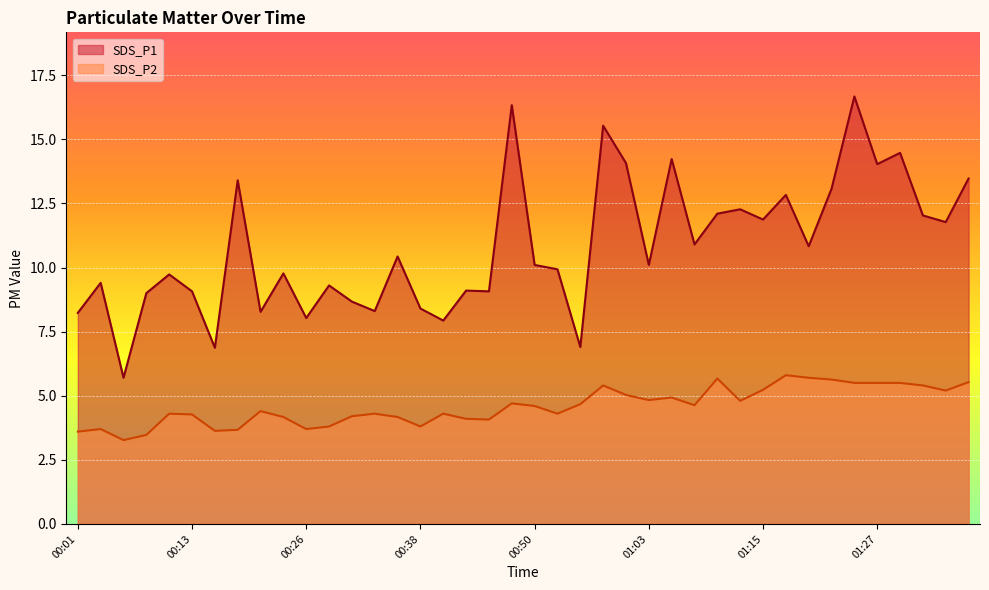

Reading right to left, what are all the values shown in this chart?

SDS_P1: 01:37=13.5	01:35=11.8	01:32=12.0	01:30=14.5	01:27=14.0	01:25=16.7	01:22=13.1	01:20=10.8	01:17=12.8	01:15=11.9	01:12=12.3	01:10=12.1	01:08=10.9	01:05=14.2	01:03=10.1	01:00=14.1	00:58=15.5	00:55=6.9	00:53=9.9	00:50=10.1	00:48=16.3	00:45=9.1	00:43=9.1	00:40=7.9	00:38=8.4	00:36=10.4	00:33=8.3	00:31=8.7	00:28=9.3	00:26=8.0	00:23=9.8	00:21=8.3	00:18=13.4	00:16=6.9	00:13=9.1	00:11=9.7	00:09=9.0	00:06=5.7	00:04=9.4	00:01=8.2
SDS_P2: 01:37=5.5	01:35=5.2	01:32=5.4	01:30=5.5	01:27=5.5	01:25=5.5	01:22=5.6	01:20=5.7	01:17=5.8	01:15=5.2	01:12=4.8	01:10=5.7	01:08=4.6	01:05=4.9	01:03=4.8	01:00=5.0	00:58=5.4	00:55=4.7	00:53=4.3	00:50=4.6	00:48=4.7	00:45=4.1	00:43=4.1	00:40=4.3	00:38=3.8	00:36=4.2	00:33=4.3	00:31=4.2	00:28=3.8	00:26=3.7	00:23=4.2	00:21=4.4	00:18=3.7	00:16=3.6	00:13=4.3	00:11=4.3	00:09=3.5	00:06=3.3	00:04=3.7	00:01=3.6